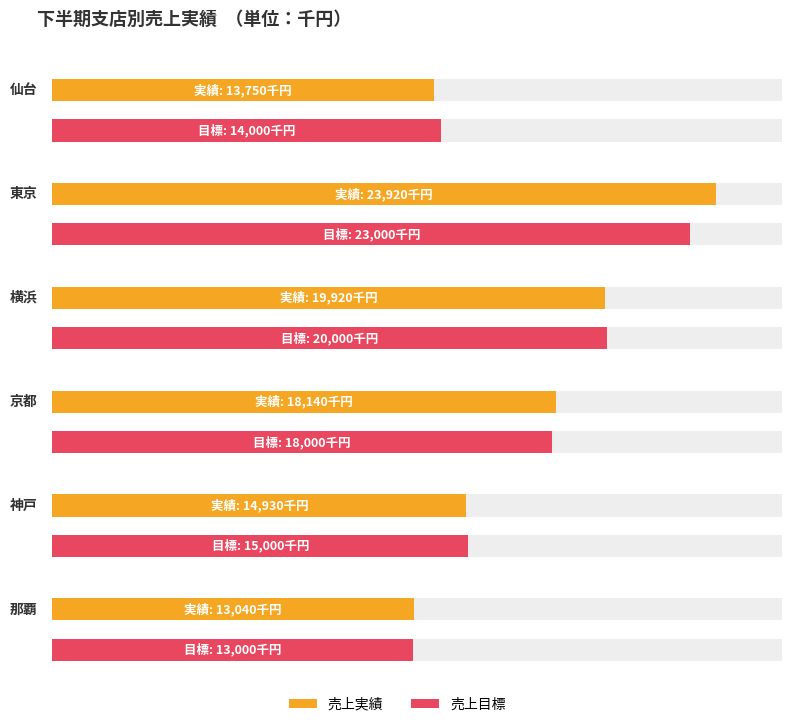

How many data points in 売上目標 are above 18000?

2